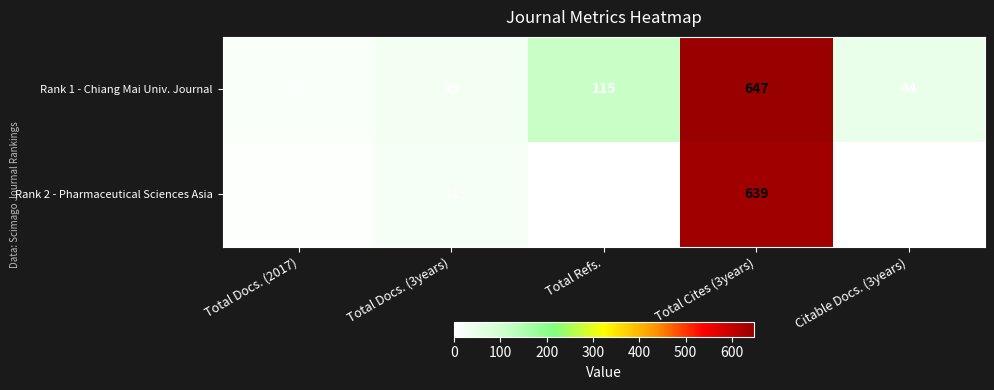

What is the sum of all Rank 1 - Chiang Mai Univ. Journal values?

846